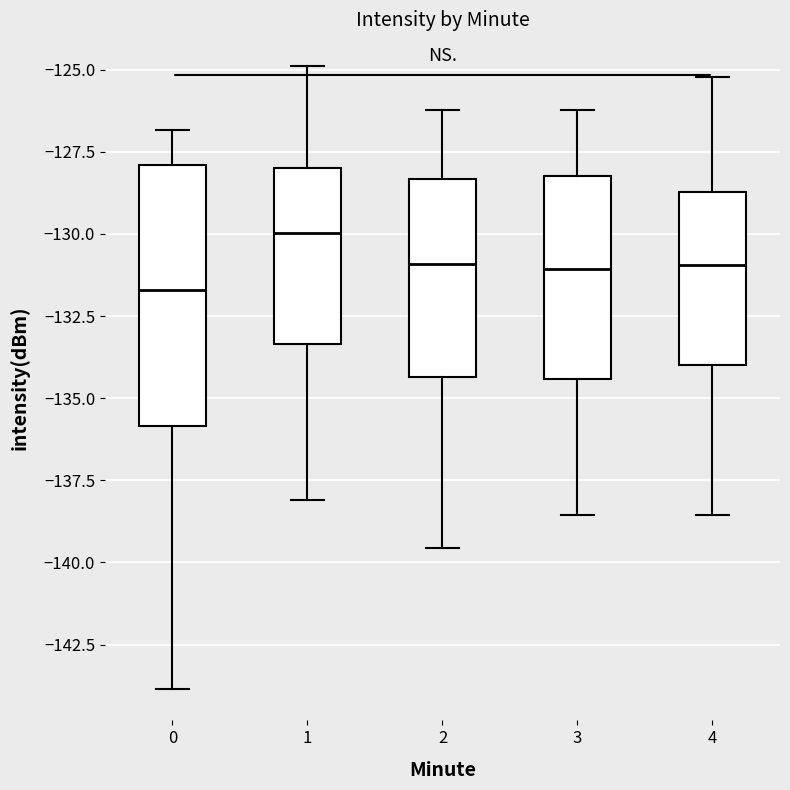

Which box is the tallest, from its lower edge to its upper edge?

0